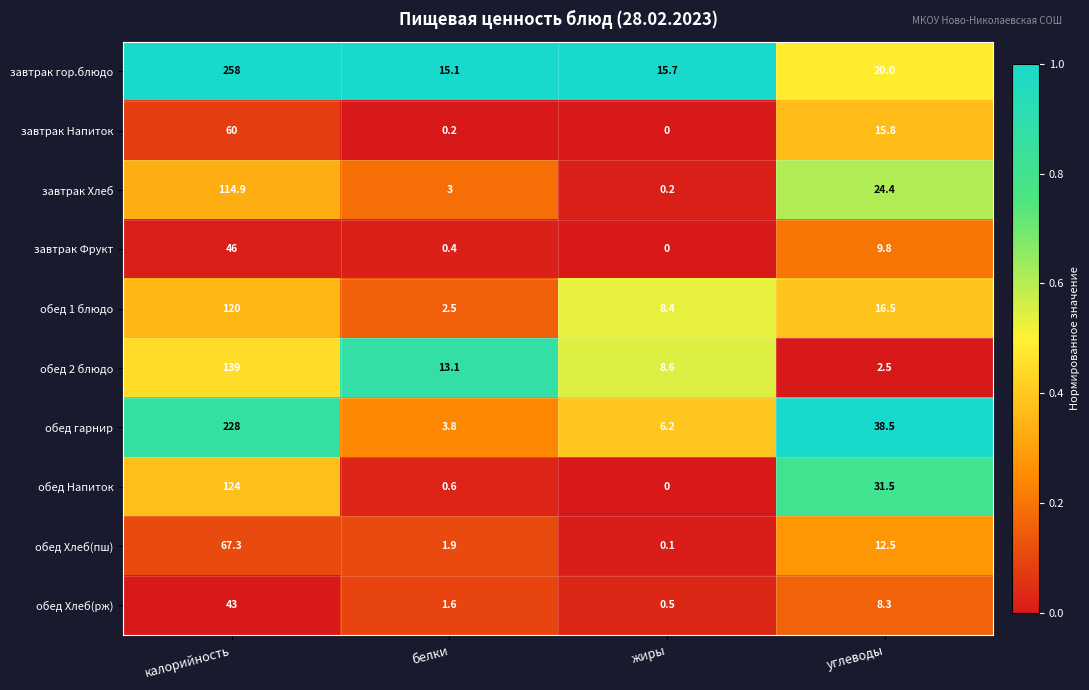

Between калорийность and белки, which series saw the biggest shift?

завтрак гор.блюдо